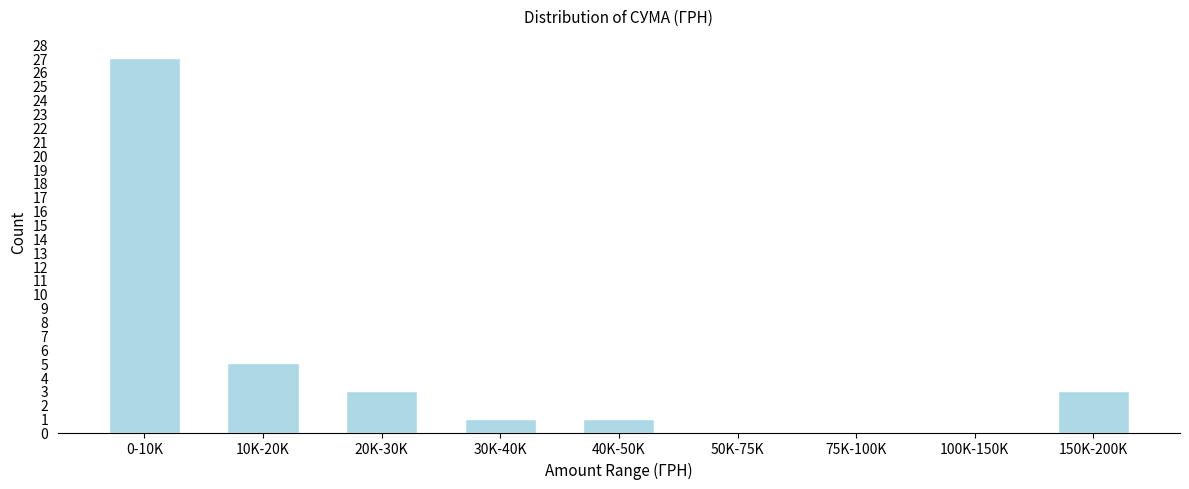

Reading left to right, what are all the values shown in this chart?

0-10K=27	10K-20K=5	20K-30K=3	30K-40K=1	40K-50K=1	50K-75K=0	75K-100K=0	100K-150K=0	150K-200K=3